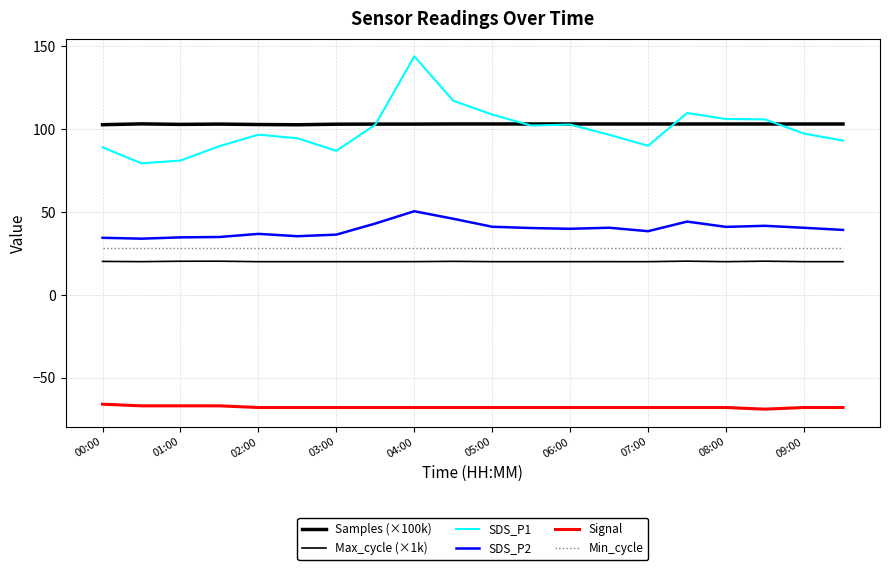

How many Signal values are between -68 and -67?

18